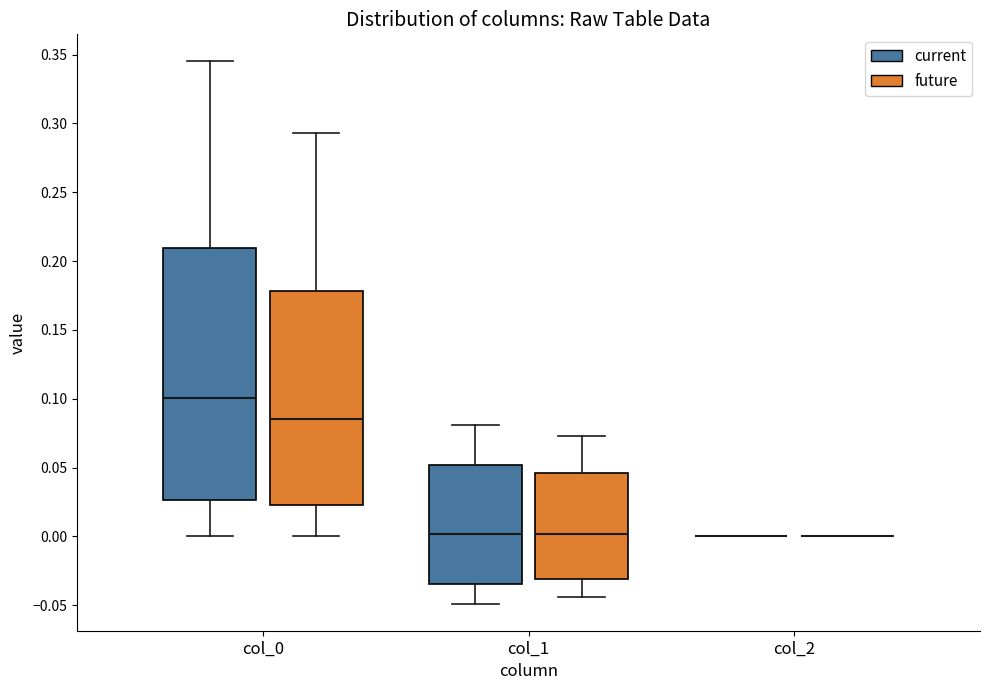

Which box is the tallest, from its lower edge to its upper edge?

col_0 (current)